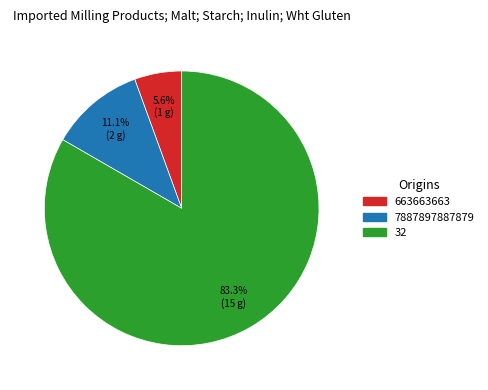

Is the sum of 663663663 and 7887897887879 greater than half?

No